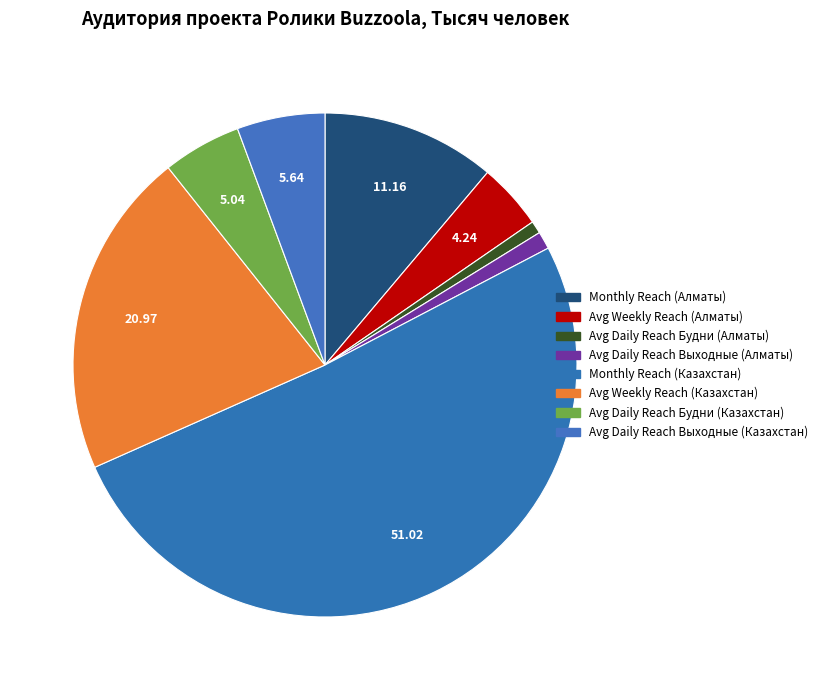

How many segments does this pie chart have?

8